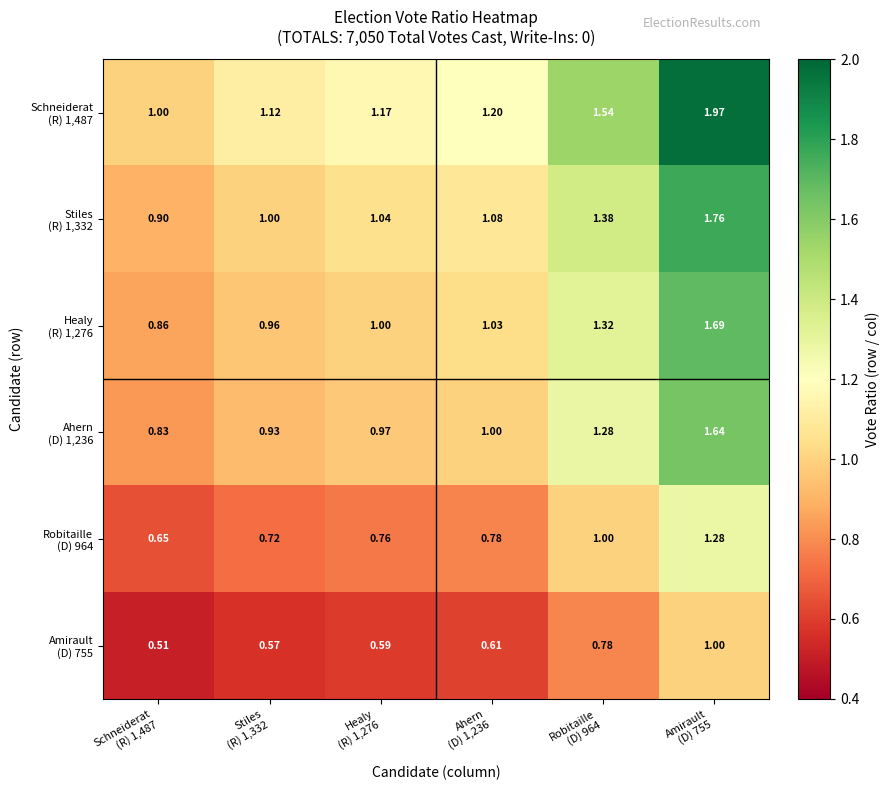

Rank the series by their maximum value, from lowest to highest.

Amirault (D) 755, Robitaille (D) 964, Ahern (D) 1,236, Healy (R) 1,276, Stiles (R) 1,332, Schneiderat (R) 1,487